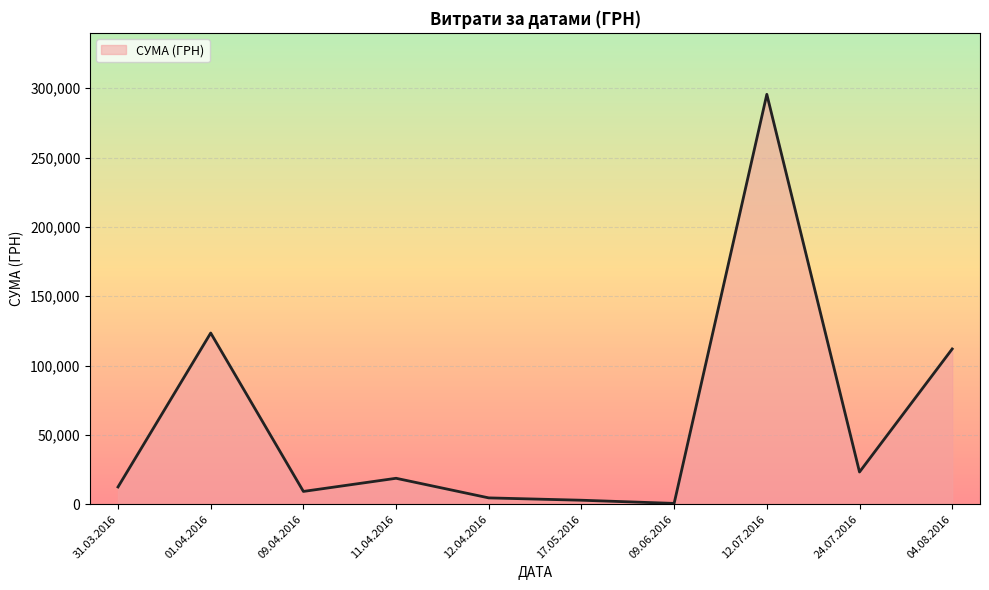

What is the ratio of the value at 04.08.2016 to the value at 24.07.2016?

4.8